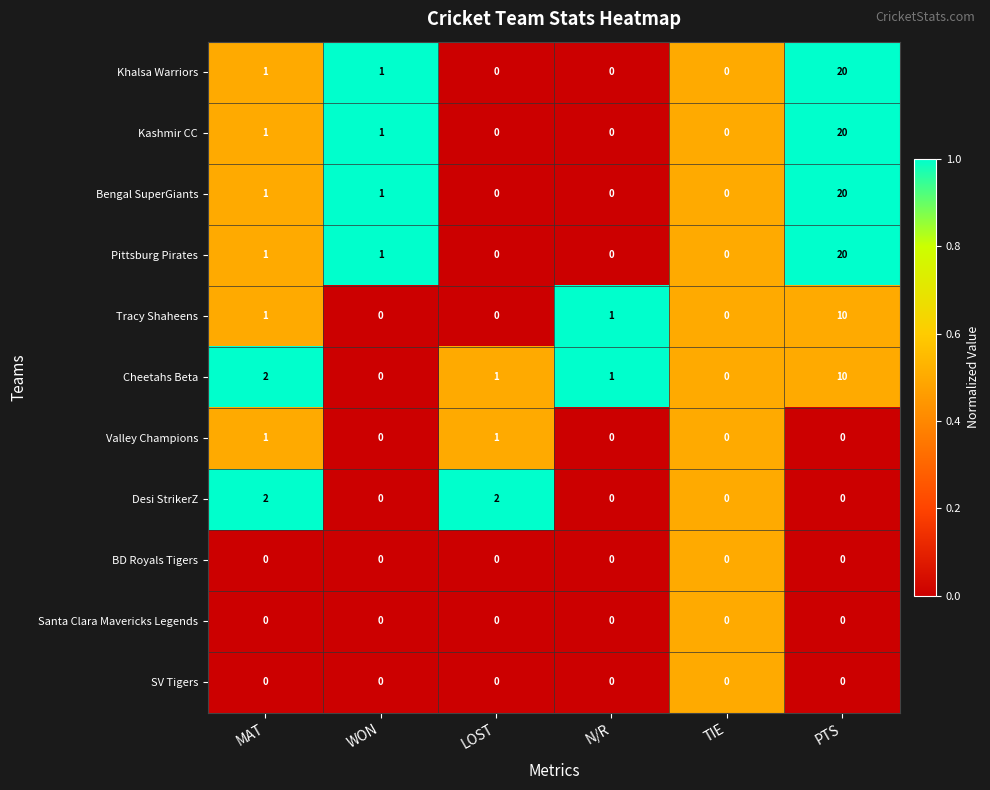

How many data points does each series have?

6